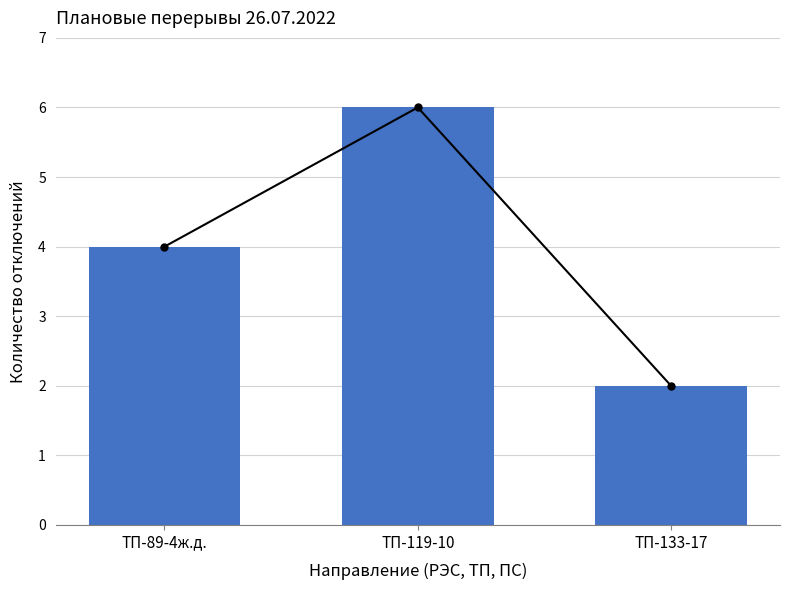

At which category does the chart reach its peak across all series?

ТП-119-10